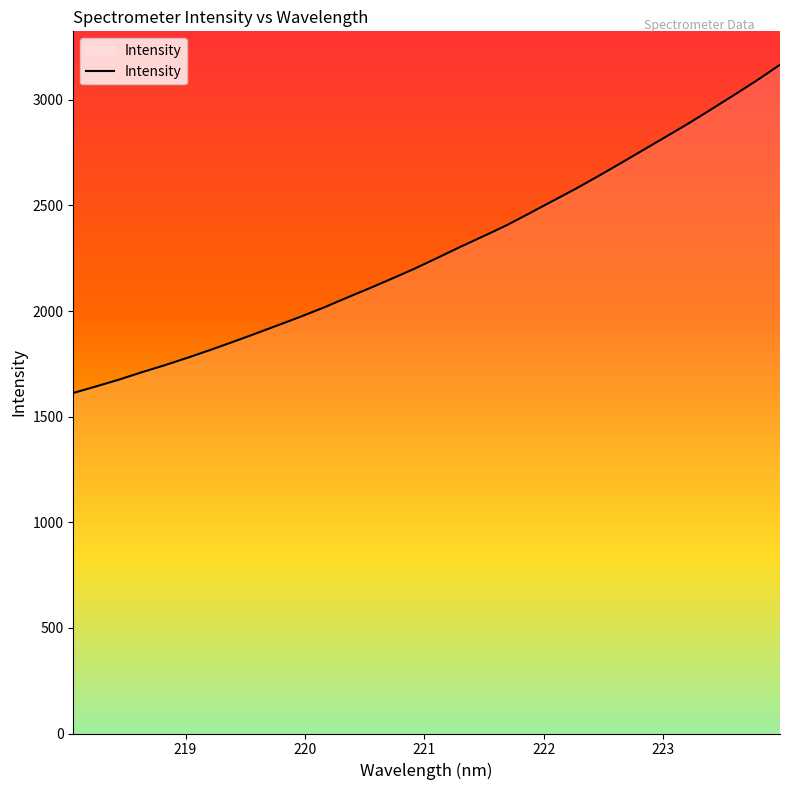

What is the smallest value displayed?

1612.3